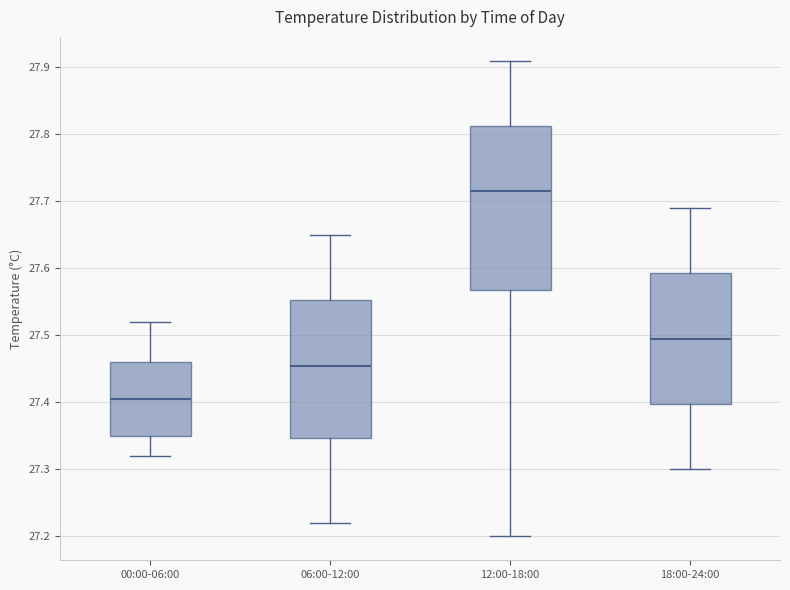

Where does the lower whisker of the box for 18:00-24:00 end on the y-axis? The values are not printed on the chart, so give them approximately, as read against the axis.

27.30